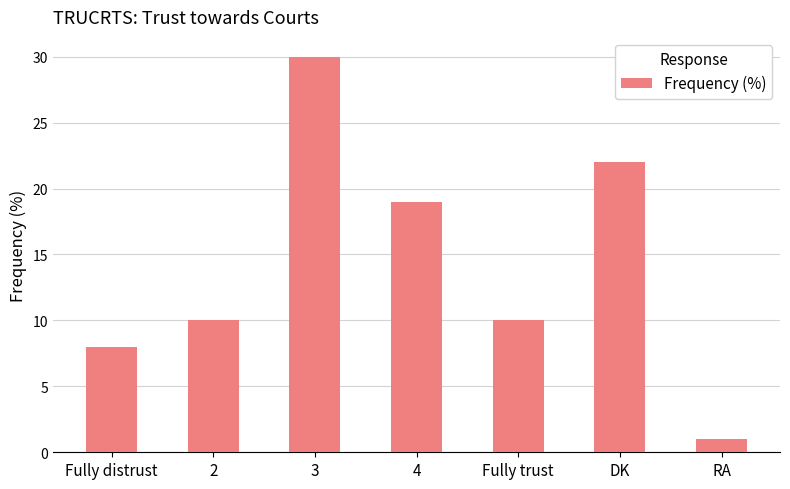

Where is the data nearest to the value 15?

4